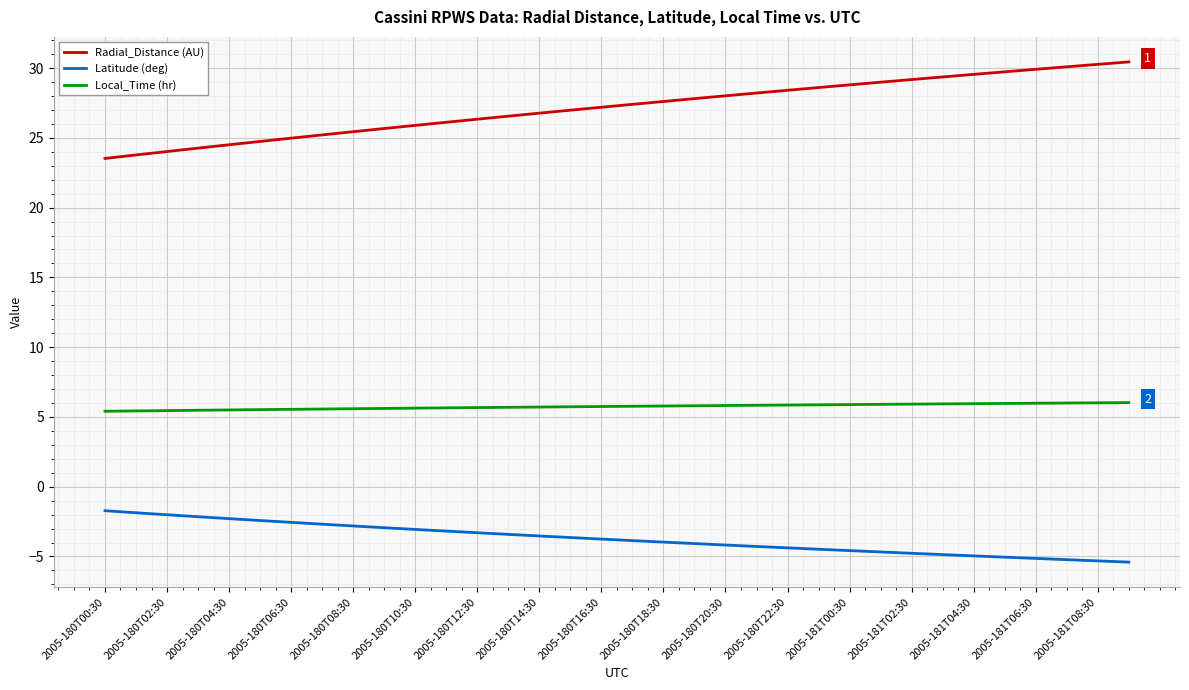

Which series has the largest total across all categories?

Radial_Distance (AU)